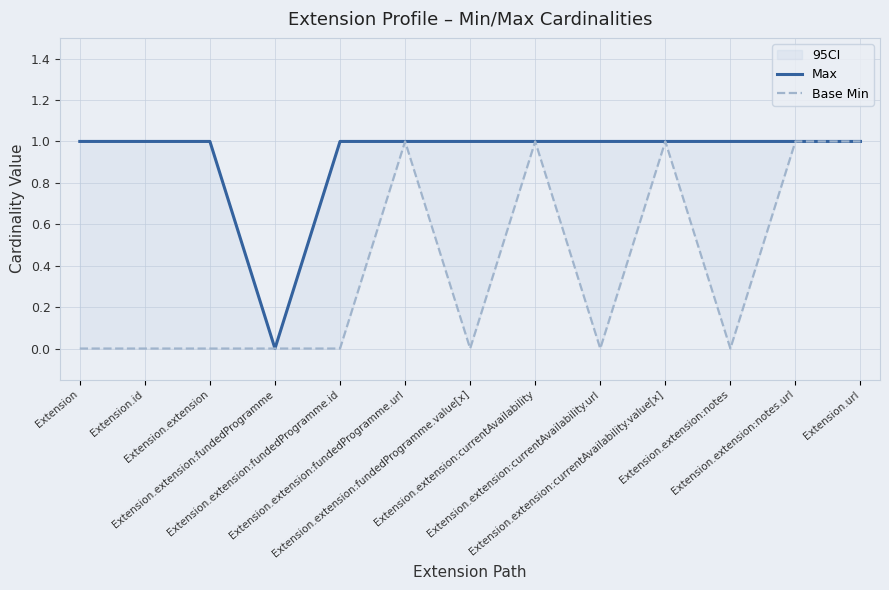

Reading left to right, transcribe all the data shown in this chart.

Max: Extension=1	Extension.id=1	Extension.extension=1	Extension.extension:fundedProgramme=0	Extension.extension:fundedProgramme.id=1	Extension.extension:fundedProgramme.url=1	Extension.extension:fundedProgramme.value[x]=1	Extension.extension:currentAvailability=1	Extension.extension:currentAvailability.url=1	Extension.extension:currentAvailability.value[x]=1	Extension.extension:notes=1	Extension.extension:notes.url=1	Extension.url=1
Base Min: Extension=0	Extension.id=0	Extension.extension=0	Extension.extension:fundedProgramme=0	Extension.extension:fundedProgramme.id=0	Extension.extension:fundedProgramme.url=1	Extension.extension:fundedProgramme.value[x]=0	Extension.extension:currentAvailability=1	Extension.extension:currentAvailability.url=0	Extension.extension:currentAvailability.value[x]=1	Extension.extension:notes=0	Extension.extension:notes.url=1	Extension.url=1